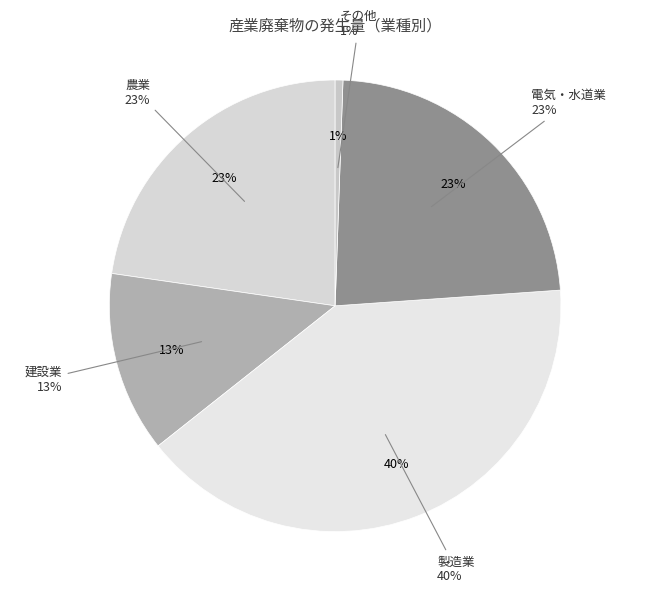

Is 農業 the majority of the pie?

No